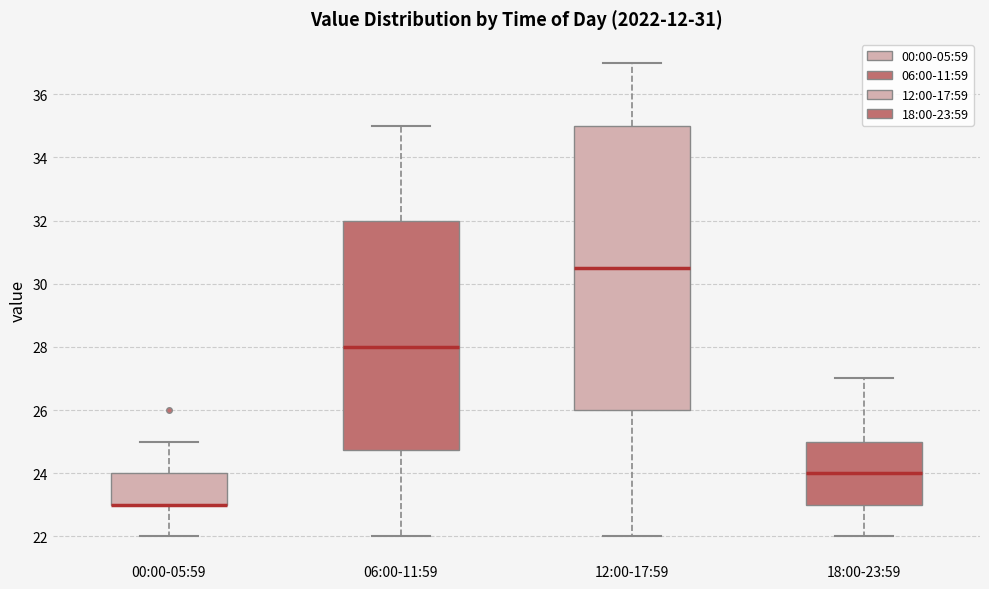

Reading left to right, read every box against the y-axis: the position of its median line, the range the box covers, and the ends of its whiskers. The values are not printed on the chart, so give them approximately, as read against the axis.

00:00-05:59: median 23.0 (drawn on the box's lower edge), box 23.0 to 24.0, whiskers 22.0 to 25.0
06:00-11:59: median 28.0, box 24.8 to 32.0, whiskers 22.0 to 35.0
12:00-17:59: median 30.6, box 26.0 to 35.0, whiskers 22.0 to 37.0
18:00-23:59: median 24.0, box 23.0 to 25.0, whiskers 22.0 to 27.0